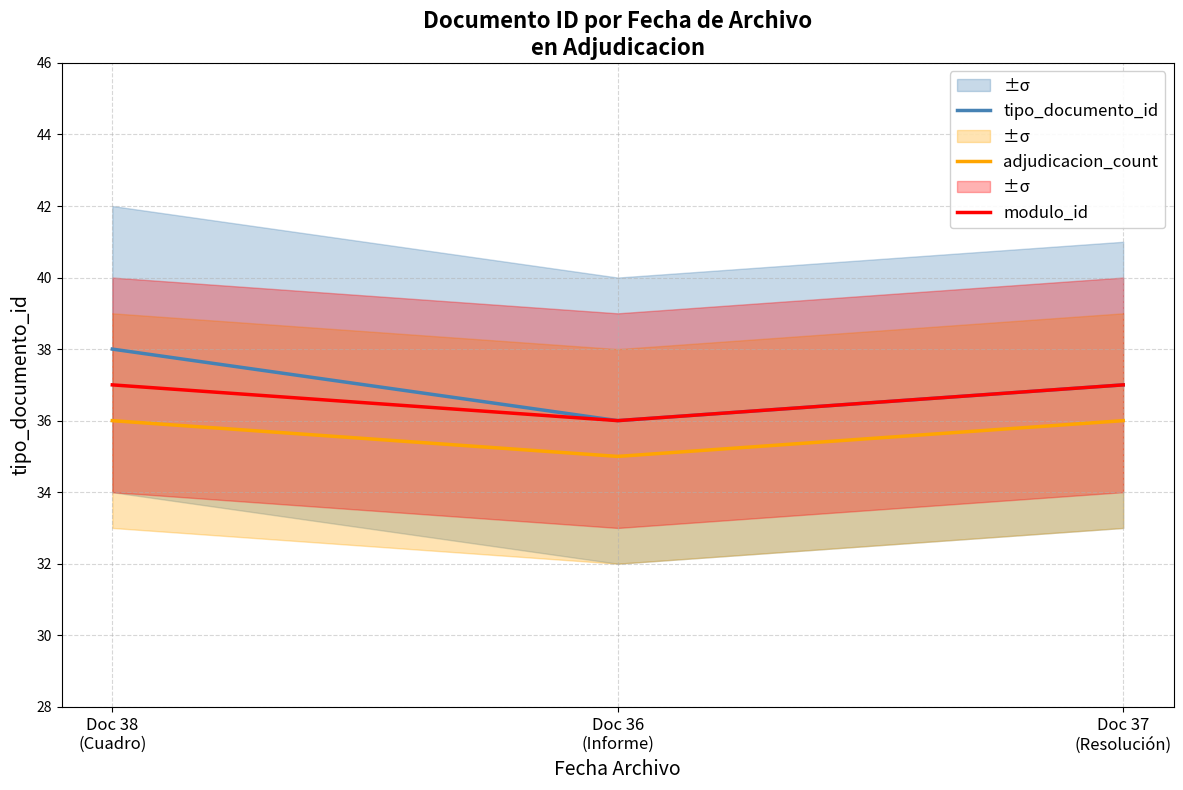

The value of modulo_id at Doc 36
(Informe) is 63. True or false?

False